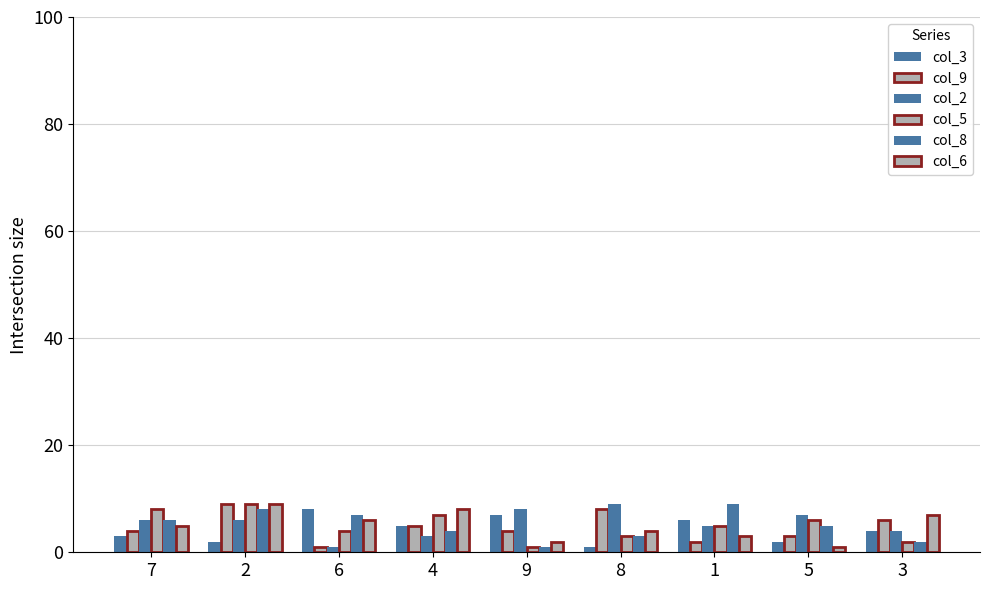

Where does the col_5 series first go above 5?

7